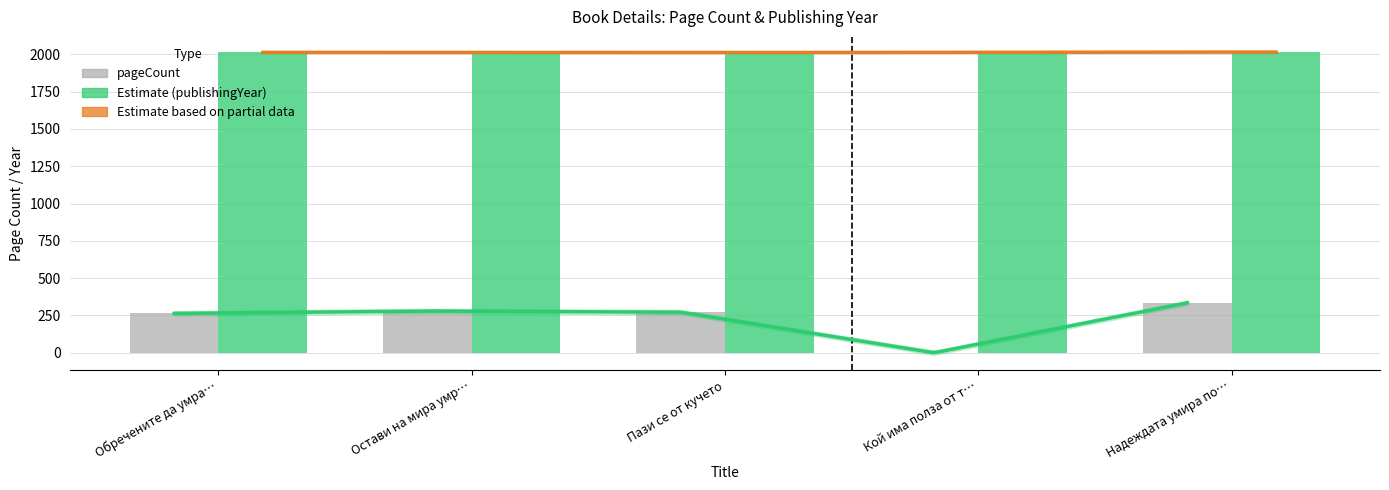

What position from the left is Обречените да умра…?

1